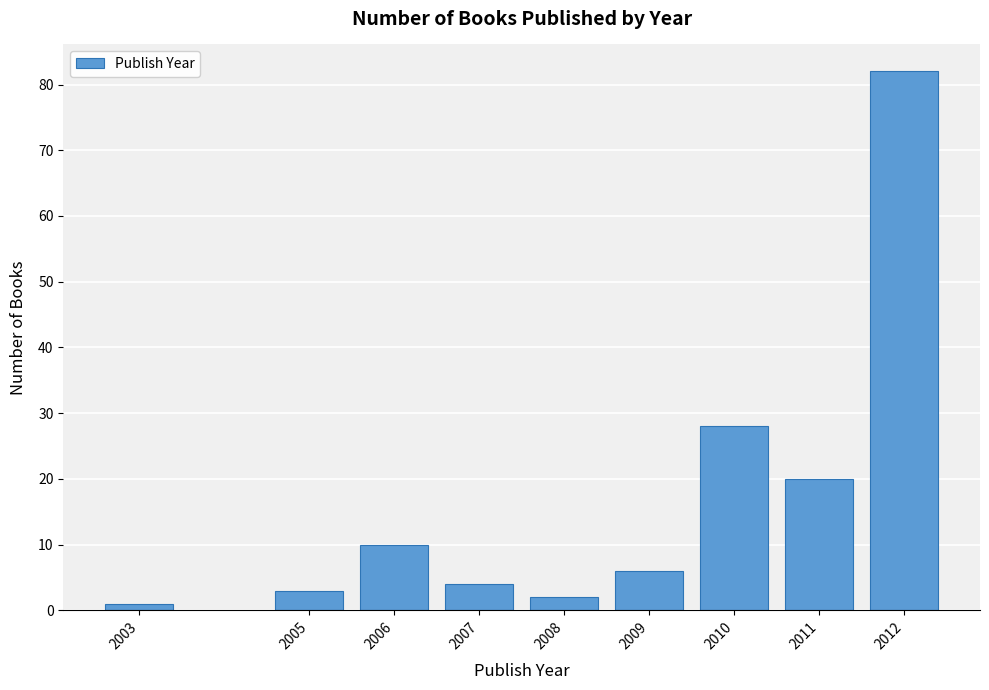

Reading right to left, extract all data points from this chart.

2012=82	2011=20	2010=28	2009=6	2008=2	2007=4	2006=10	2005=3	2003=1